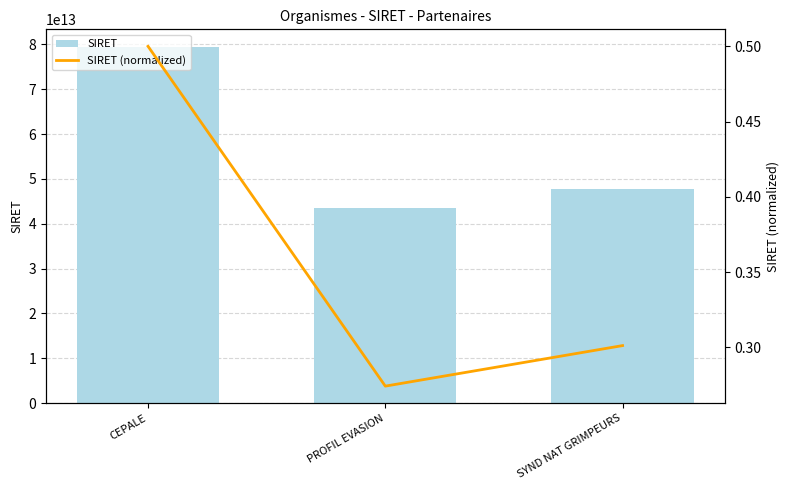

Reading left to right, extract all data points from this chart.

SIRET: CEPALE=79375153800026.0	PROFIL EVASION=43539201400021.0	SYND NAT GRIMPEURS=47813582500030.0
SIRET (normalized): CEPALE=0.5	PROFIL EVASION=0.3	SYND NAT GRIMPEURS=0.3